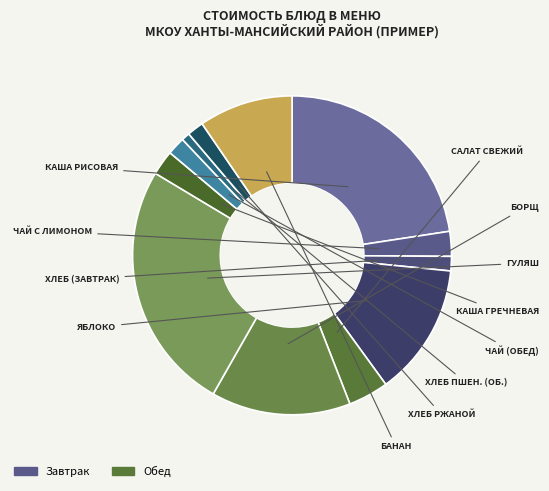

Count the number of slices in the pie.

12